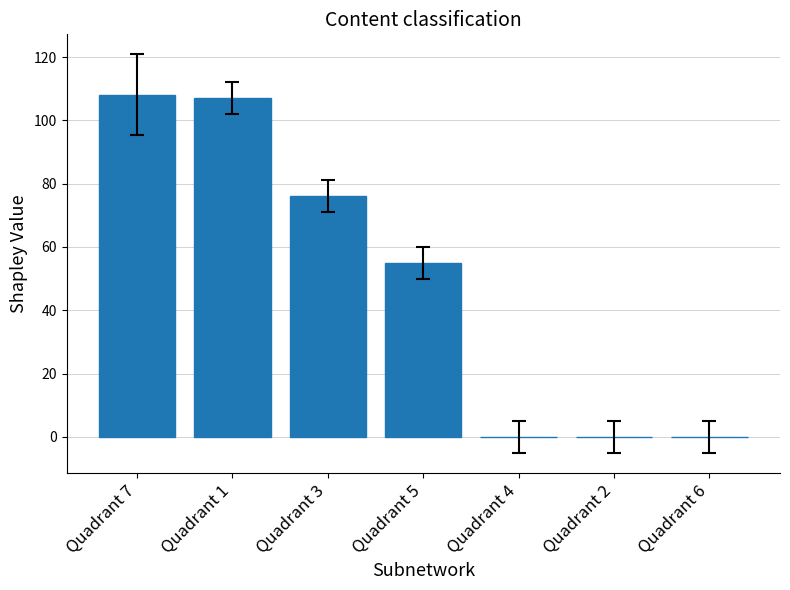

Reading left to right, extract all data points from this chart.

108.1	107.0	76.0	55.0	0.0	0.0	0.0